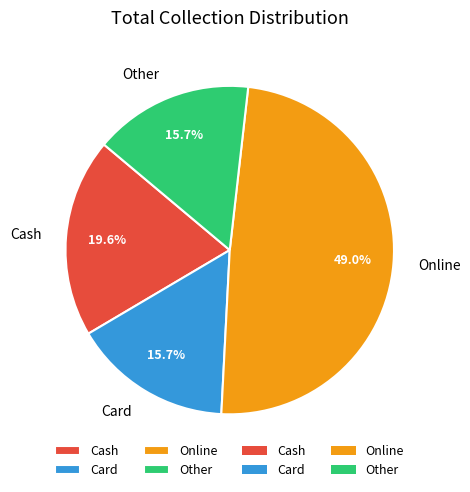

How many segments does this pie chart have?

4